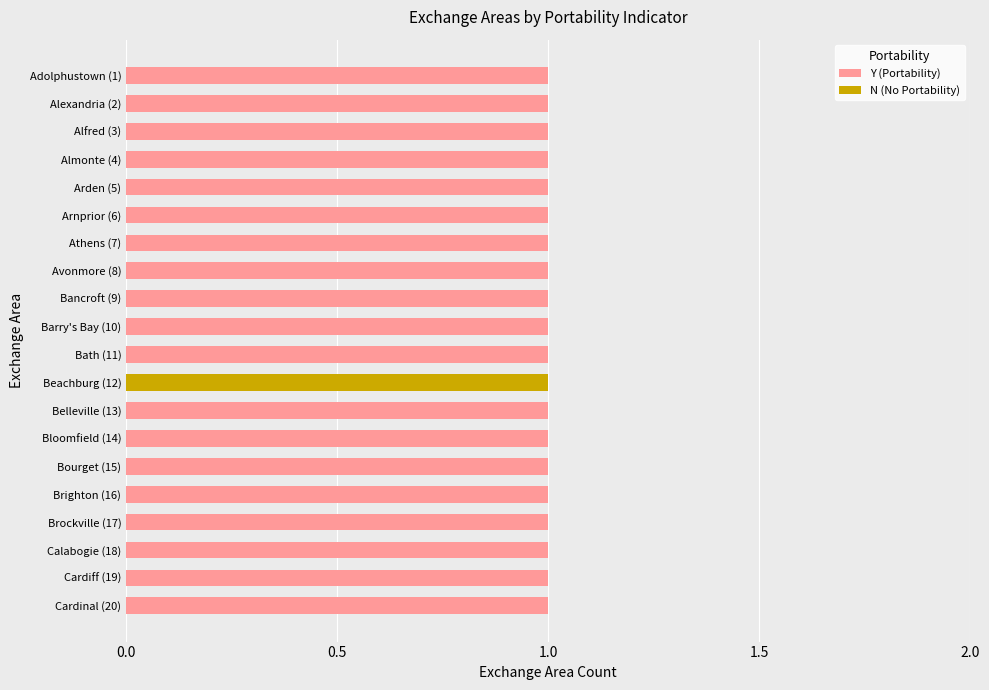

Is it true that Y (Portability) equals 2 at Bath (11)?

False